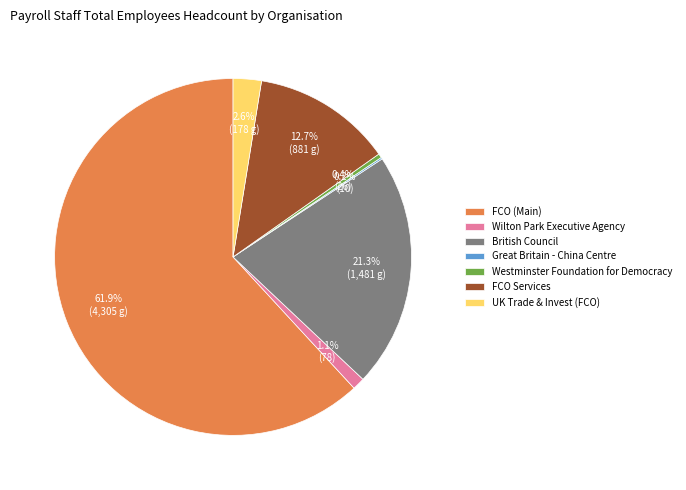

What is the largest slice in the pie chart?

FCO (Main)